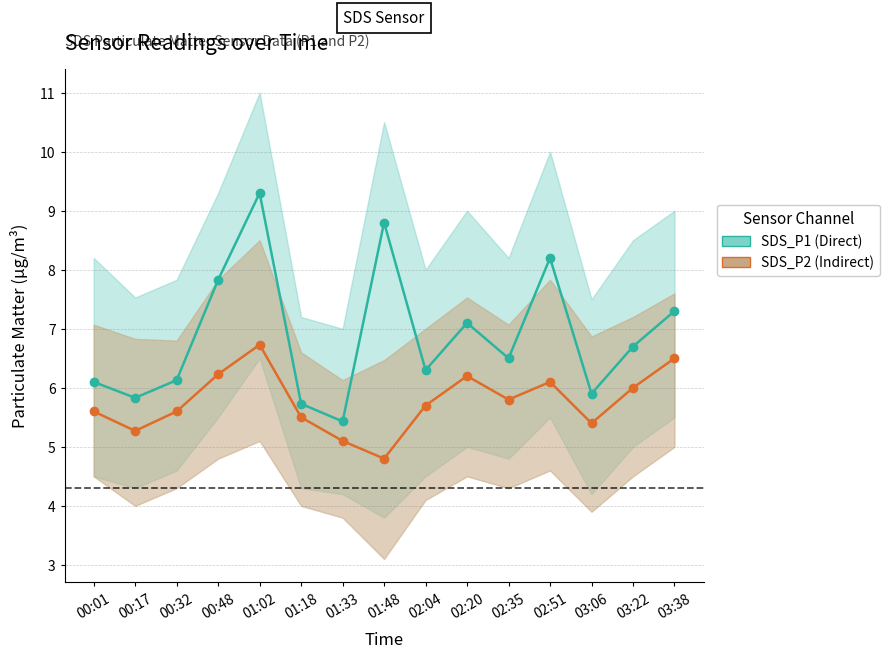

What are all the series names shown in the legend?

SDS_P1 (Direct), SDS_P2 (Indirect)